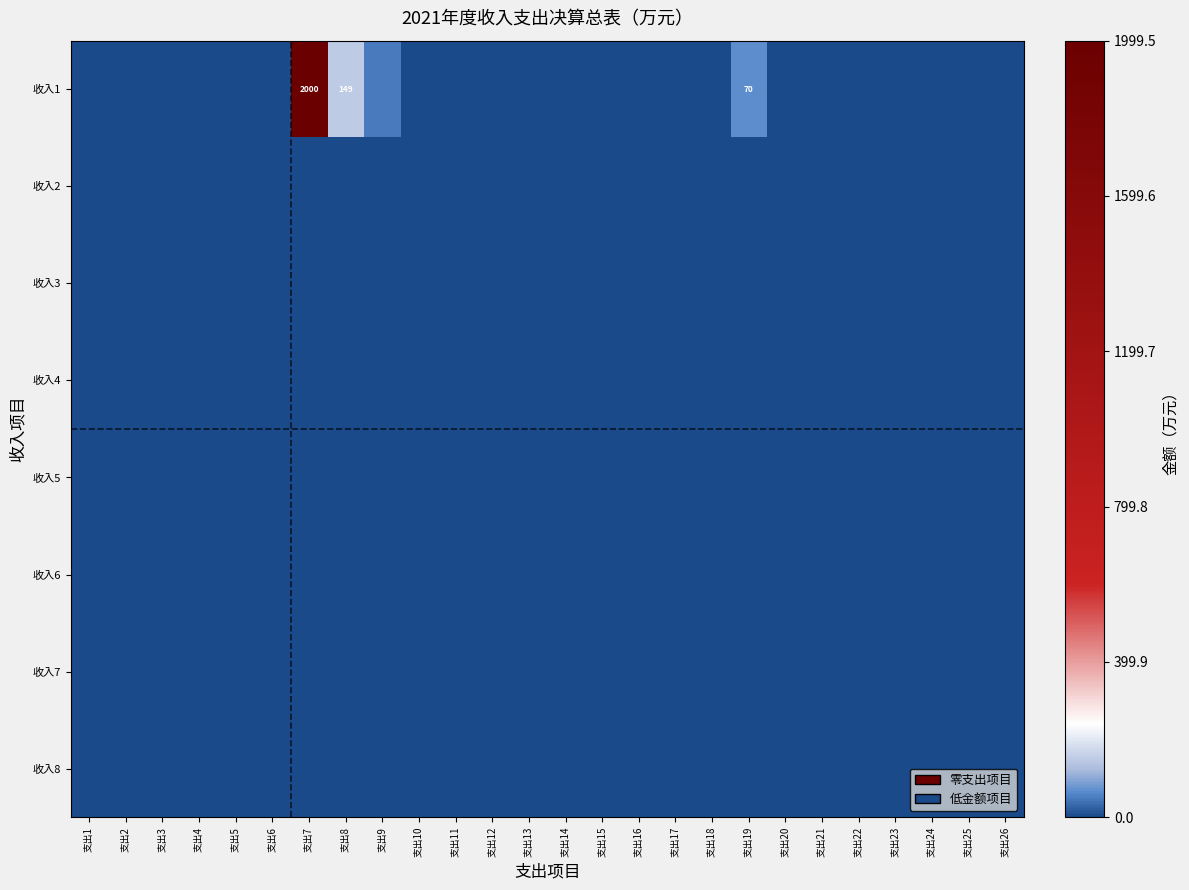

At how many categories does at least one series exceed 1822?

1